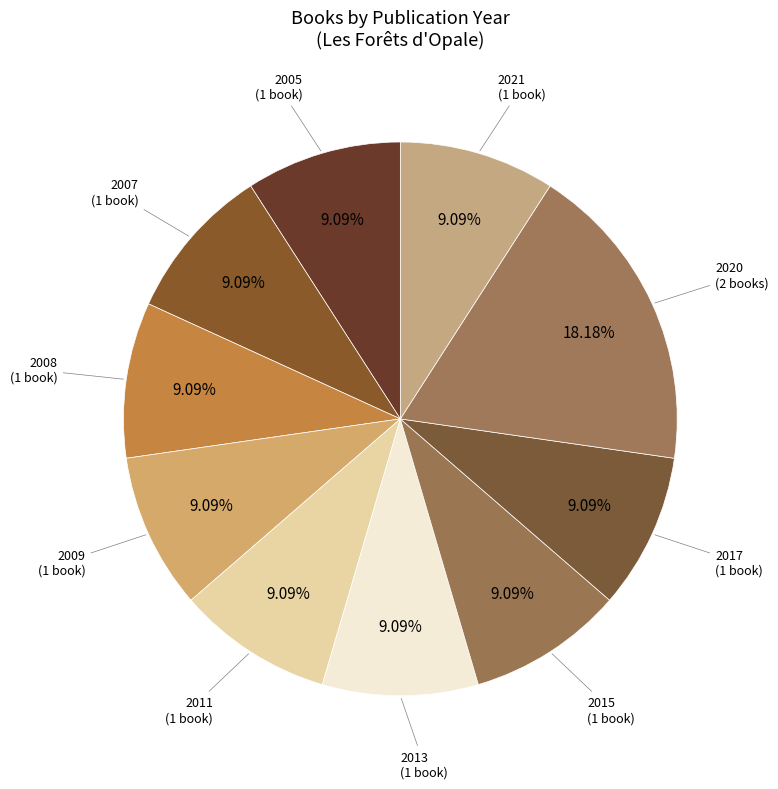

Does any single category account for the majority?

No